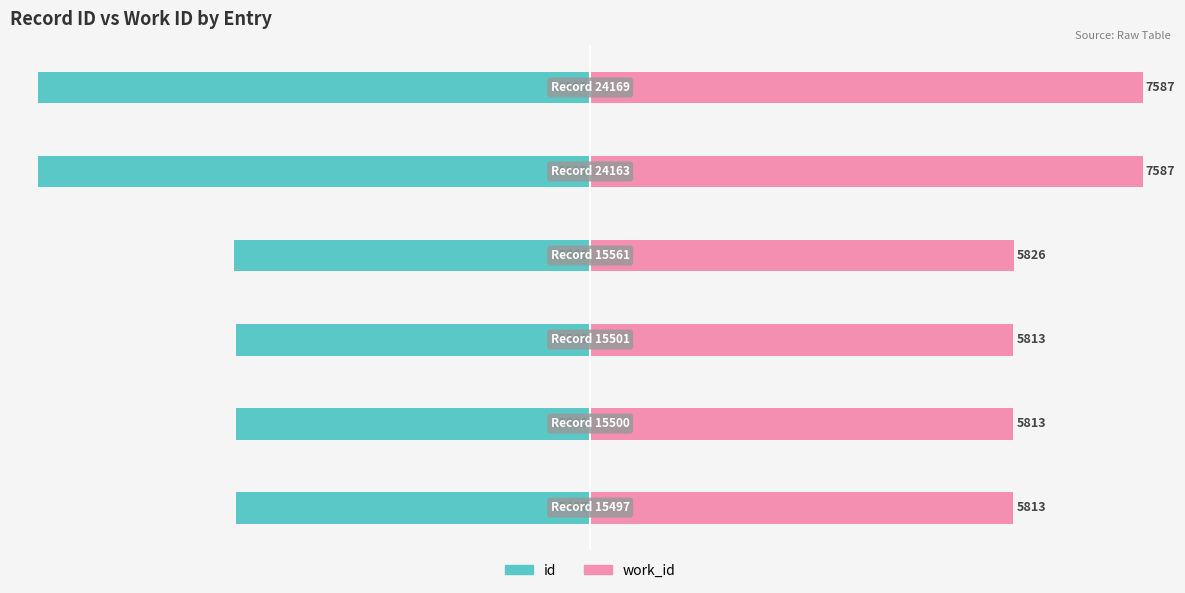

Is it true that work_id equals 160.9 at 5?

False